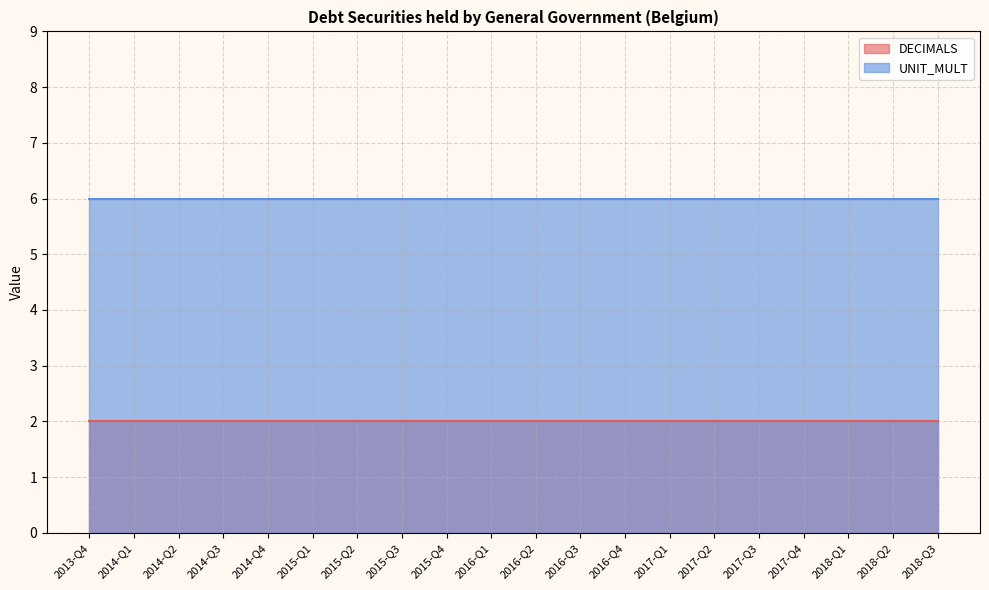

What is the value of the DECIMALS point at the 15th from the left?

2